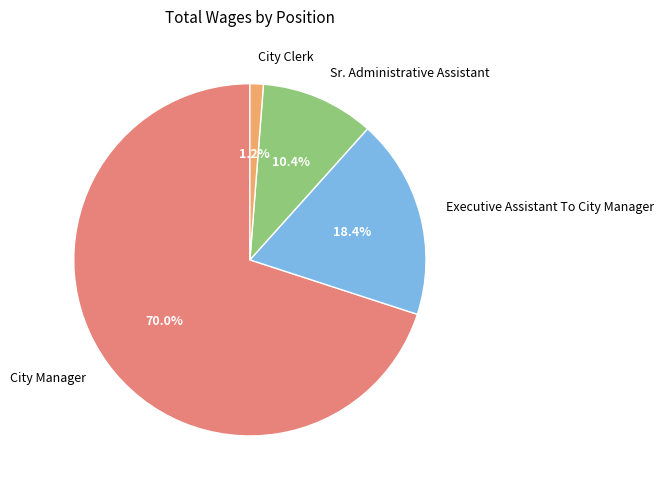

True or false: City Clerk accounts for 1% of the total.

True